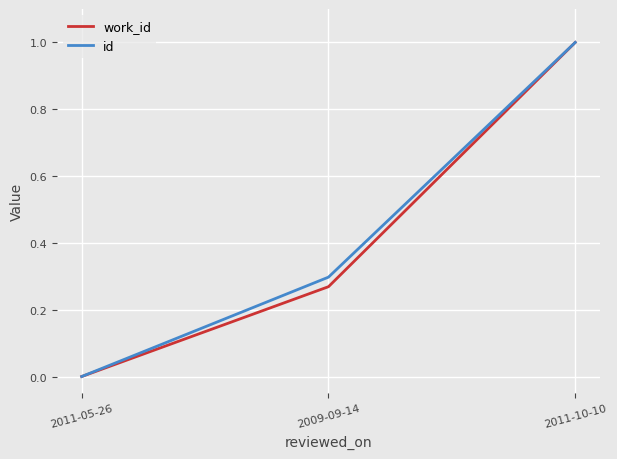

How many values in work_id are above zero?

2